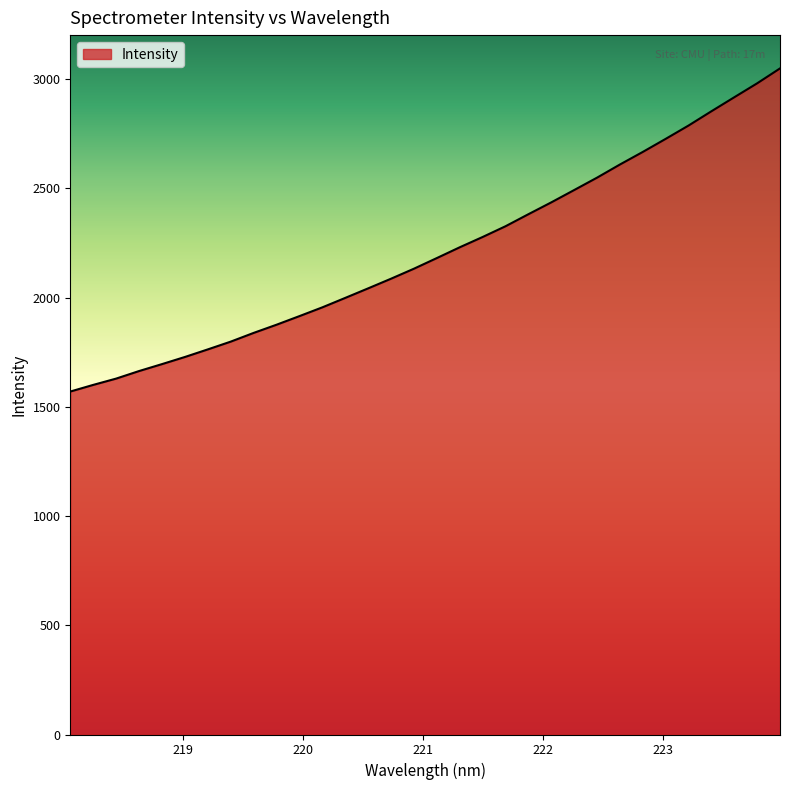

What is the smallest value displayed?

1570.3